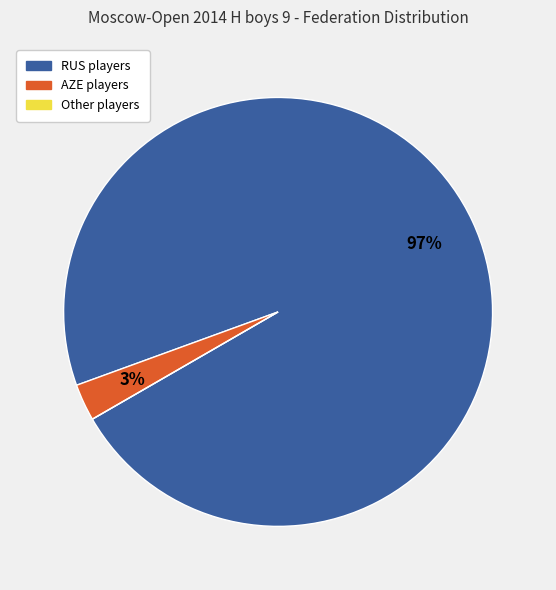

What percentage is the AZE players slice, to the nearest percent?

3%